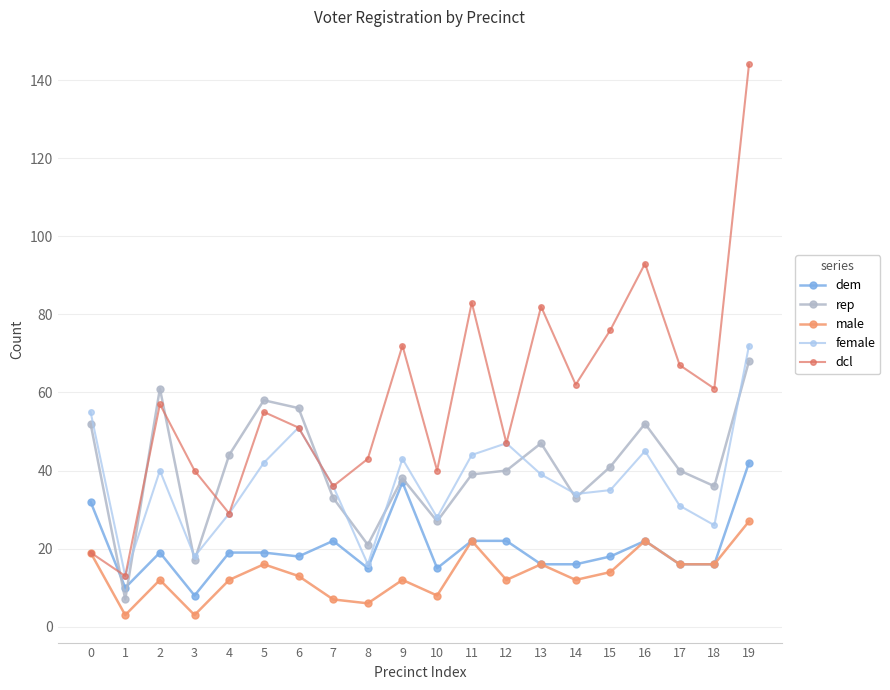

What is the value of the dcl point at the 7th from the left?

51